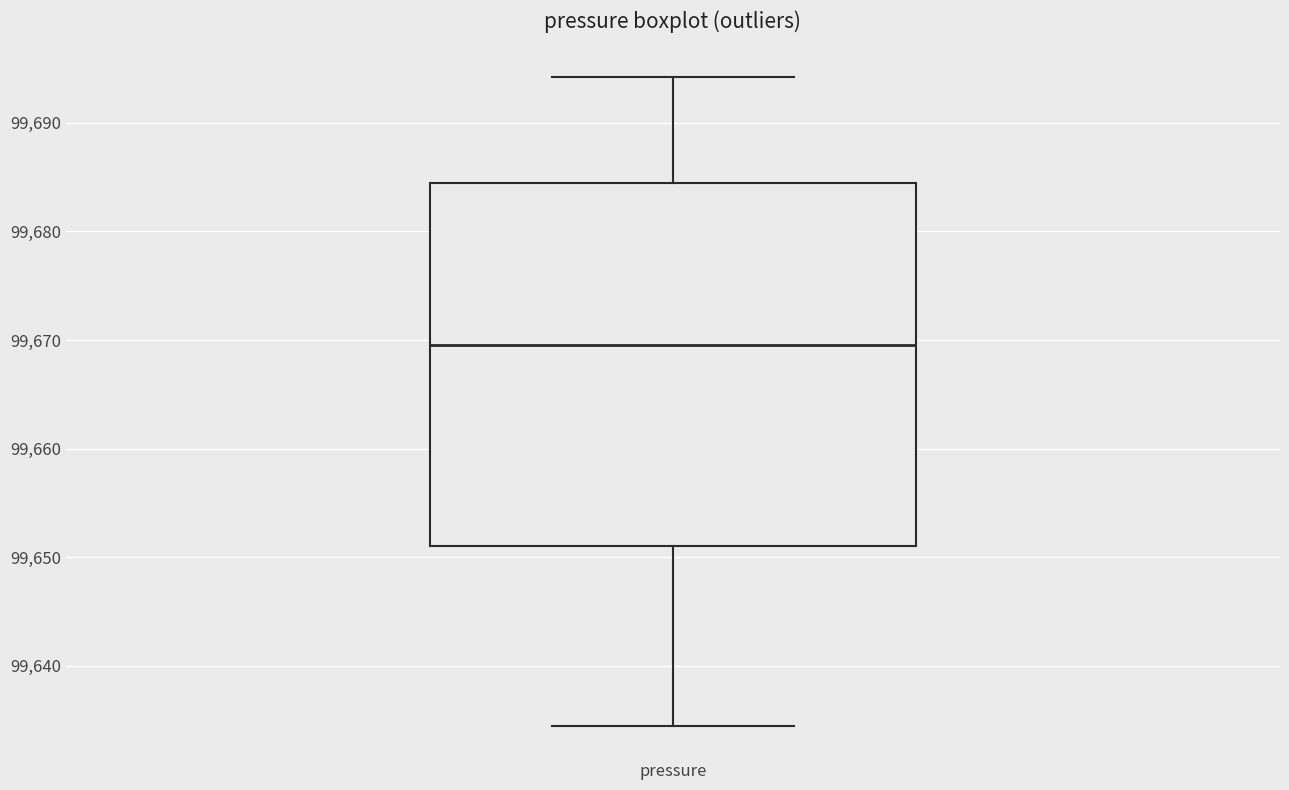

Read this box plot against the y-axis: the position of the median line, the range covered by the box, and the ends of both whiskers. The values are not printed on the chart, so give them approximately, as read against the axis.

median 99670, box 99651 to 99684, whiskers 99634 to 99694